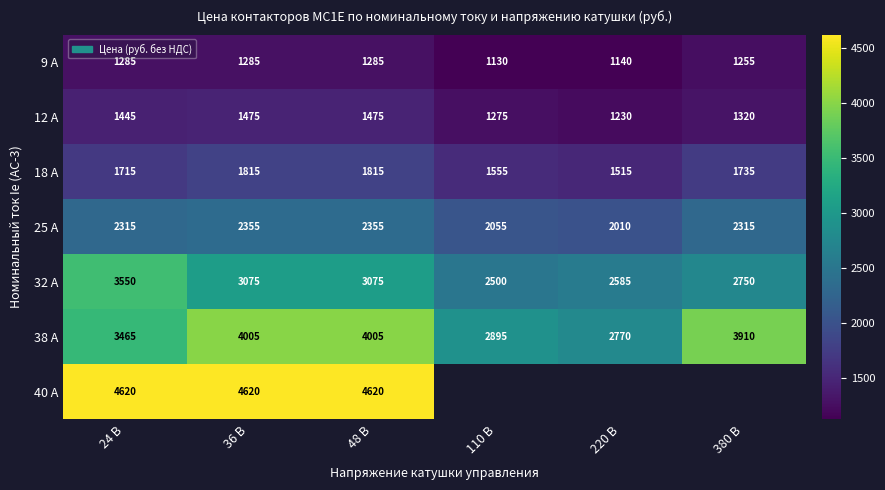

How many values in the 38 А series are below 3910?

3